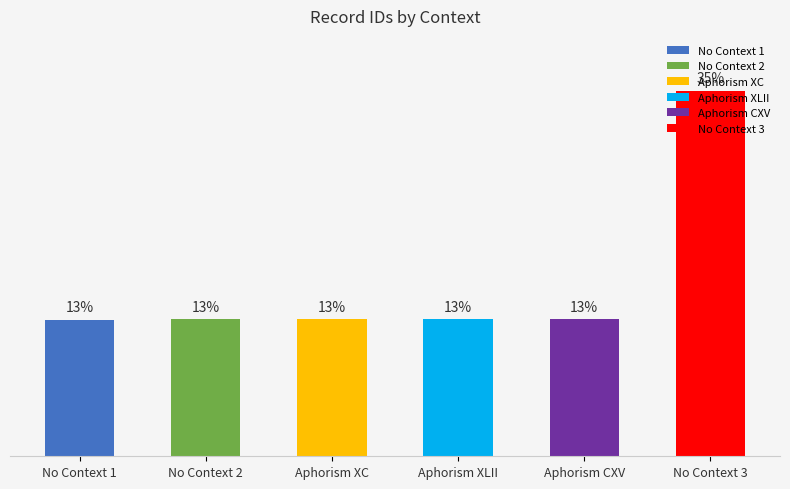

What is the label of the 1st bar from the left?

No Context 1